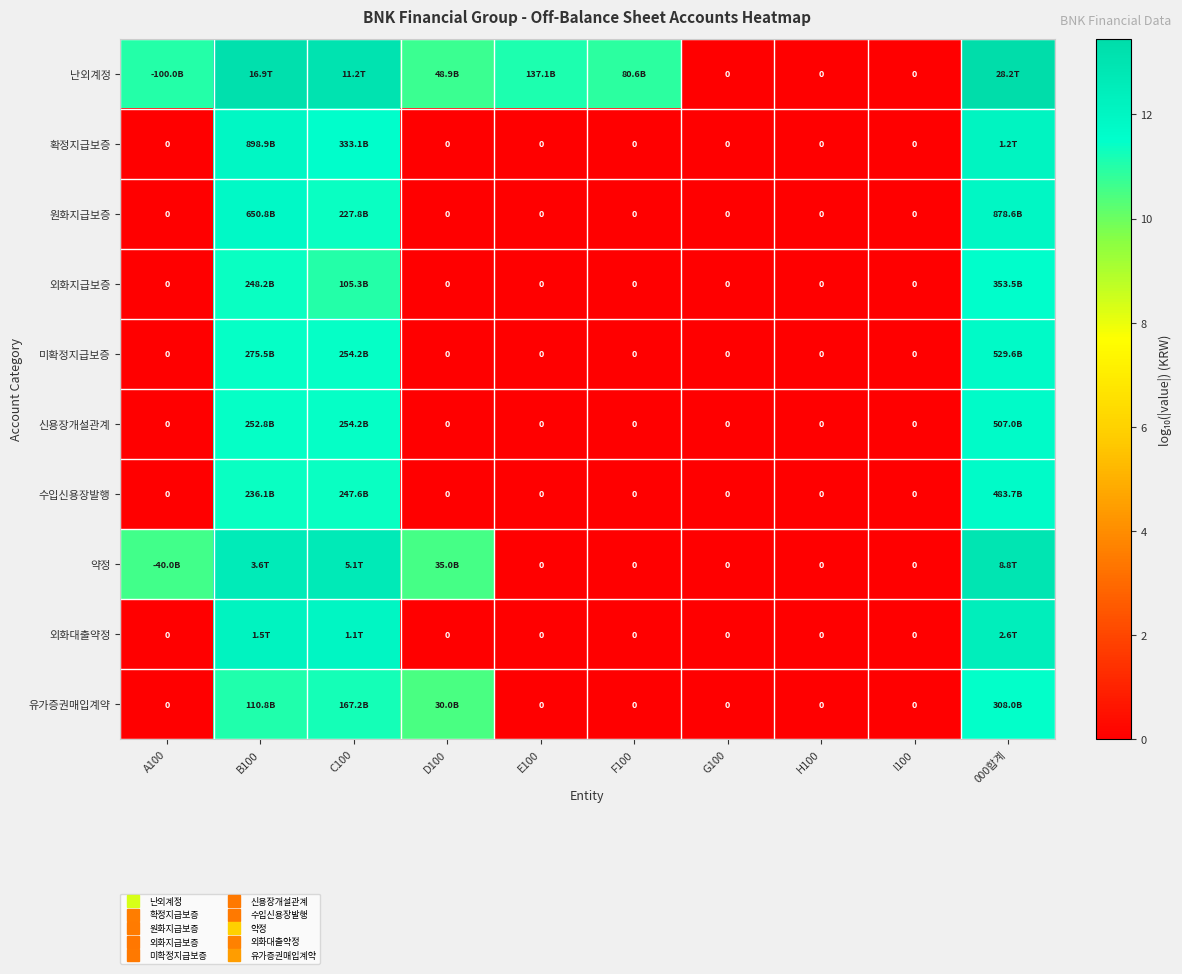

Between F100 and C100, which is larger?

C100